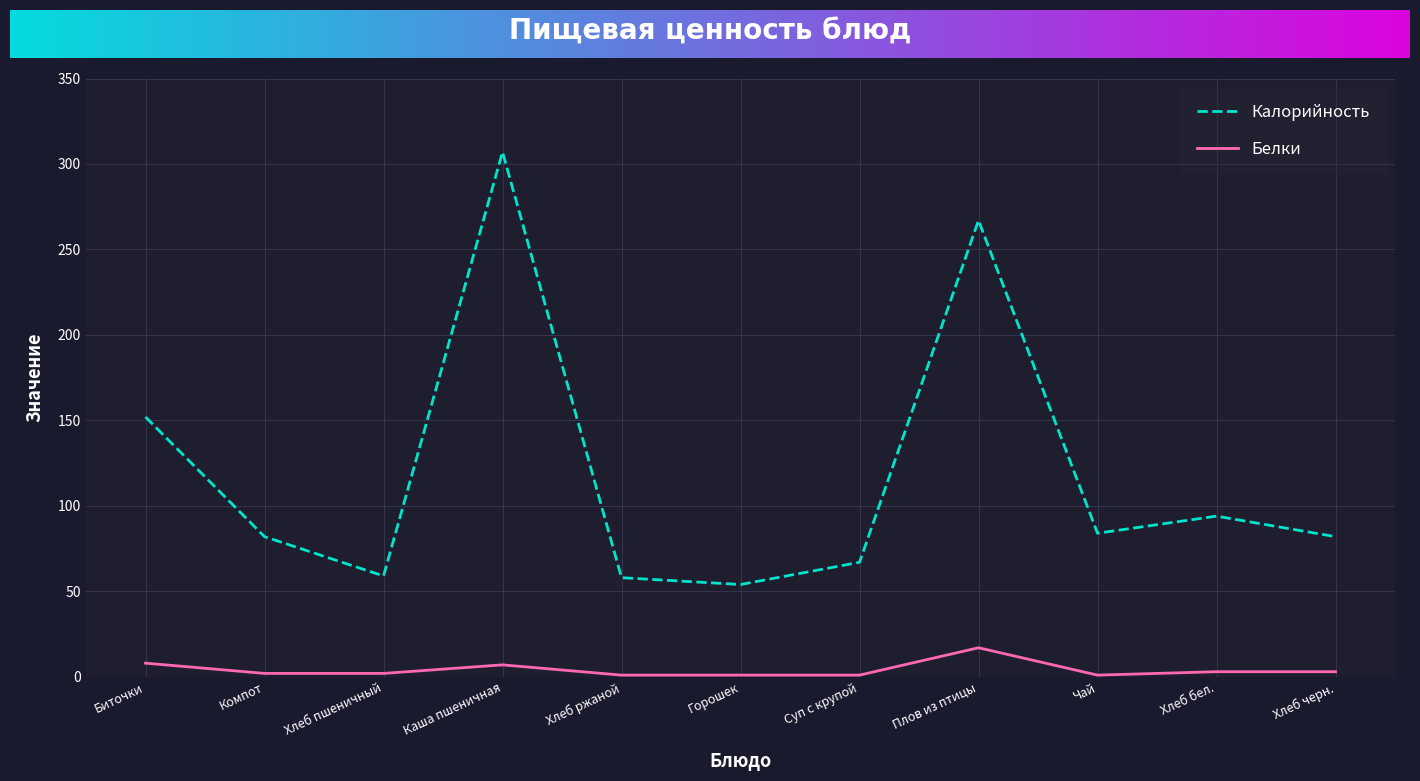

Does the chart have visible grid lines?

Yes